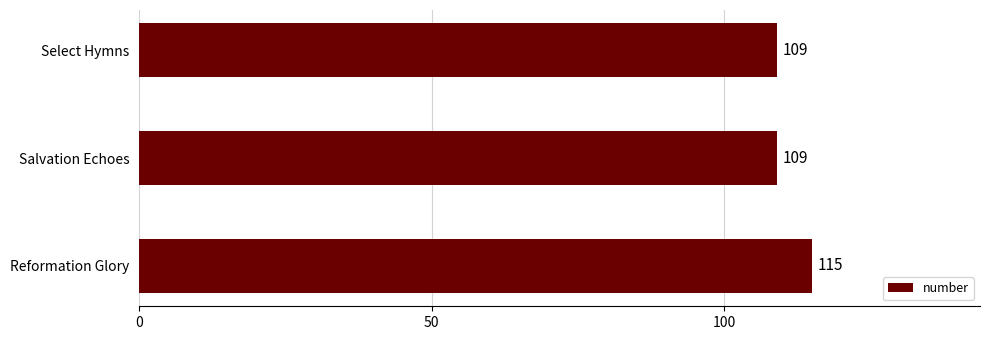

Between Reformation Glory and Select Hymns, which is larger?

Reformation Glory